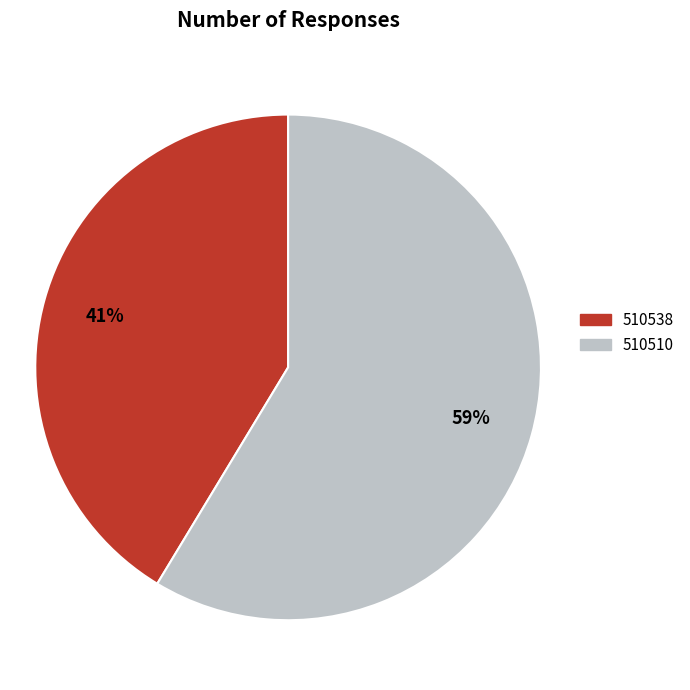

Is it true that 510510 is 64% of the pie?

False